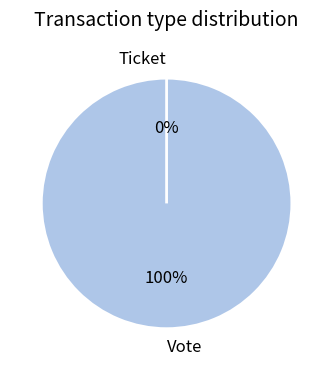

Rank the categories by value from highest to lowest.

Vote, Ticket